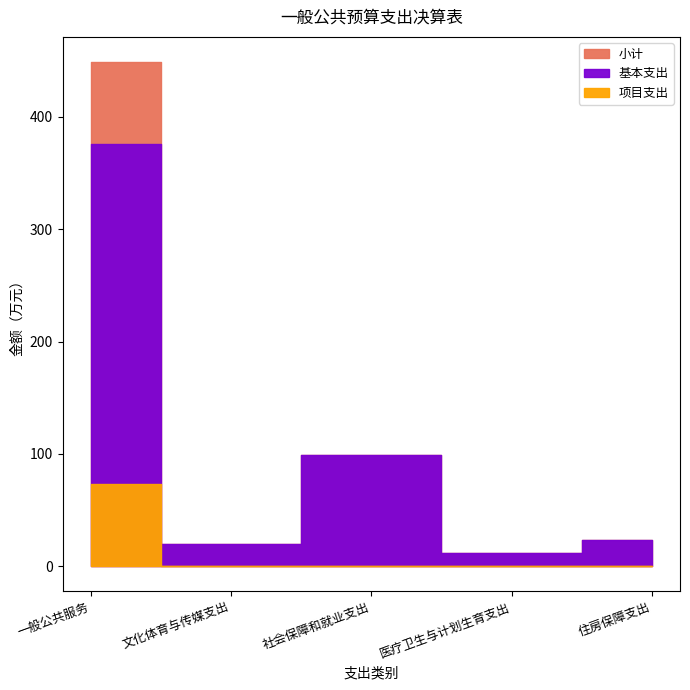

True or false: 小计 and 项目支出 intersect in this chart.

False